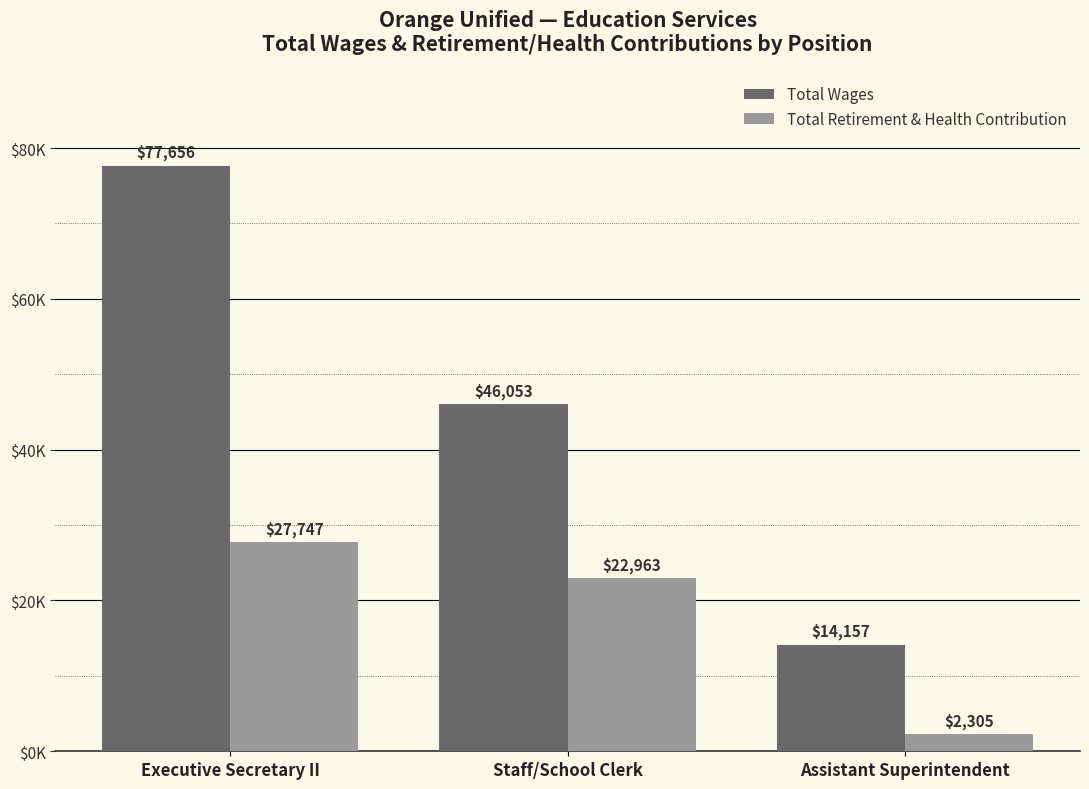

At how many categories does at least one series exceed 9282?

3